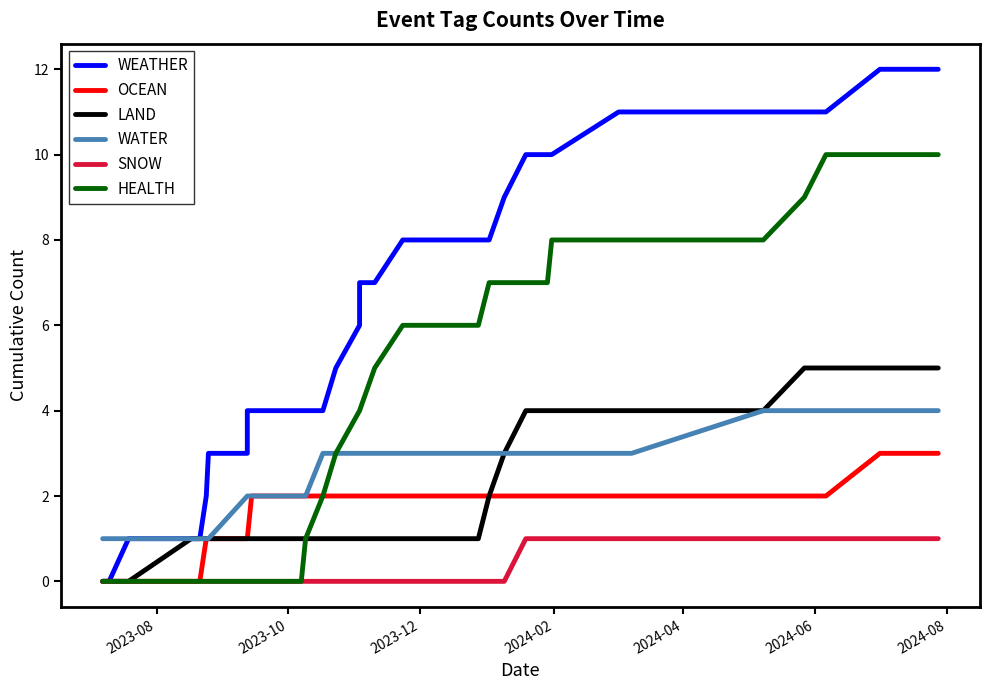

True or false: HEALTH has a value of 0 at 2023-10.

True